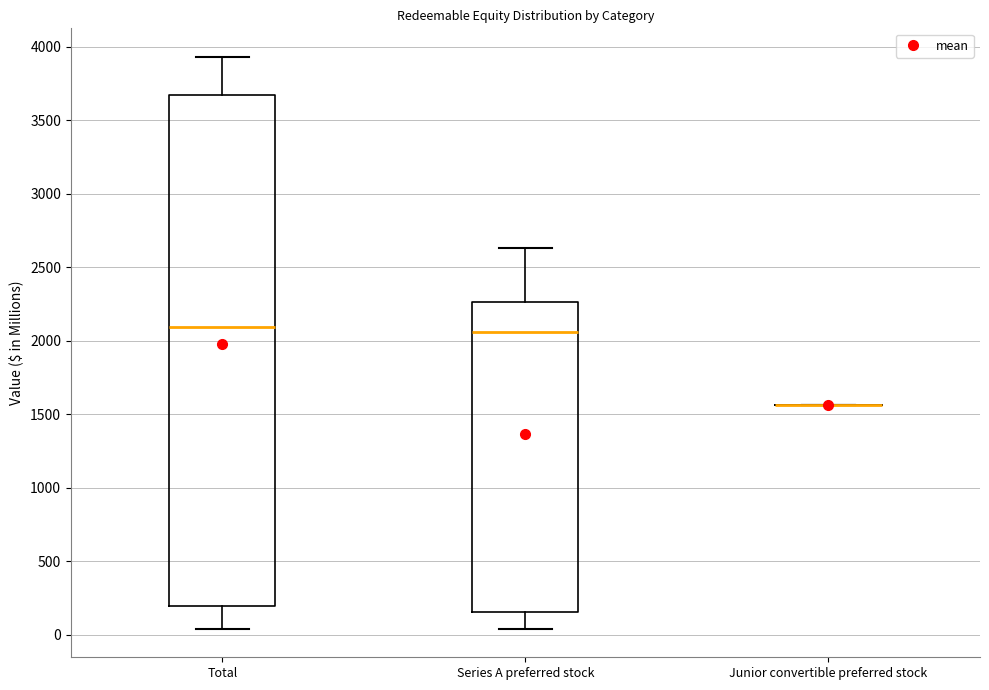

Where is the lower edge of the box for Series A preferred stock on the y-axis? The values are not printed on the chart, so give them approximately, as read against the axis.

150